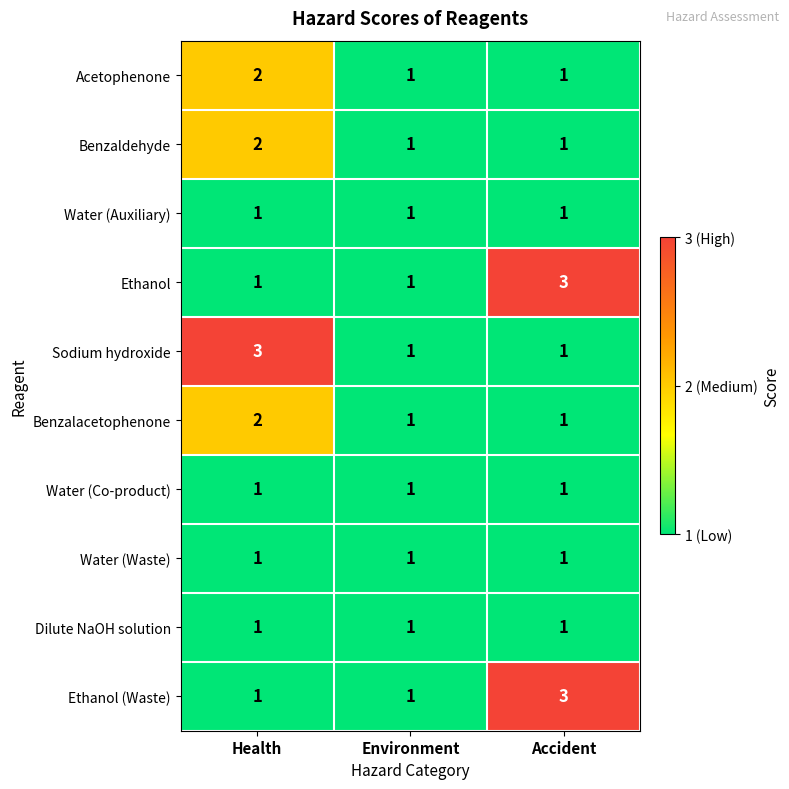

At which category is the sum across all series the highest?

Health